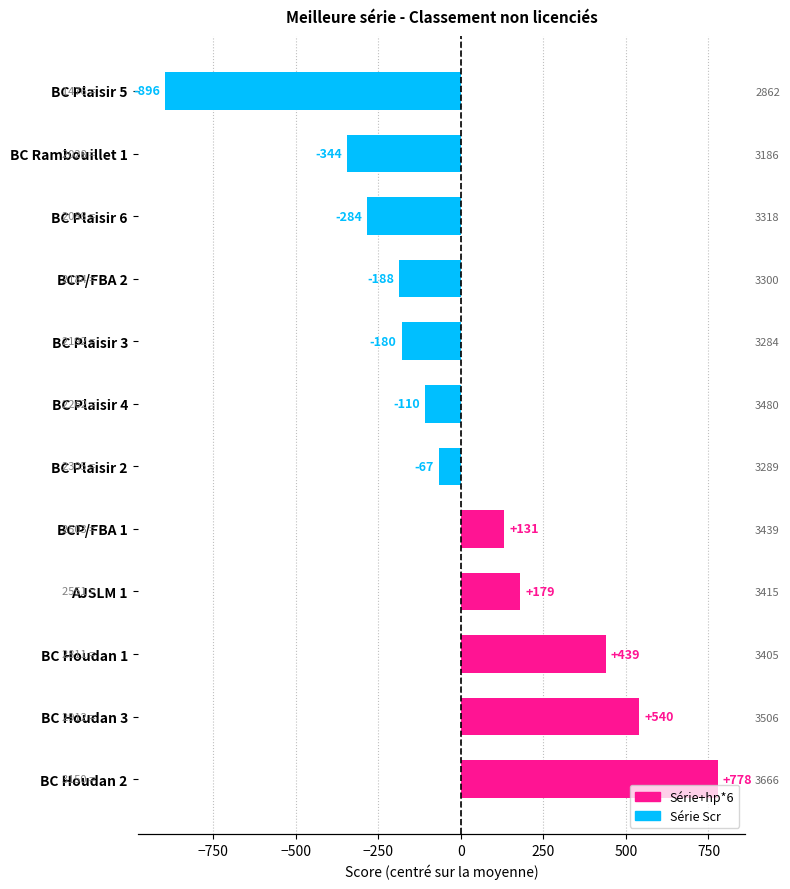

The chart shows a value of -895.8 at BC Plaisir 5. True or false?

True